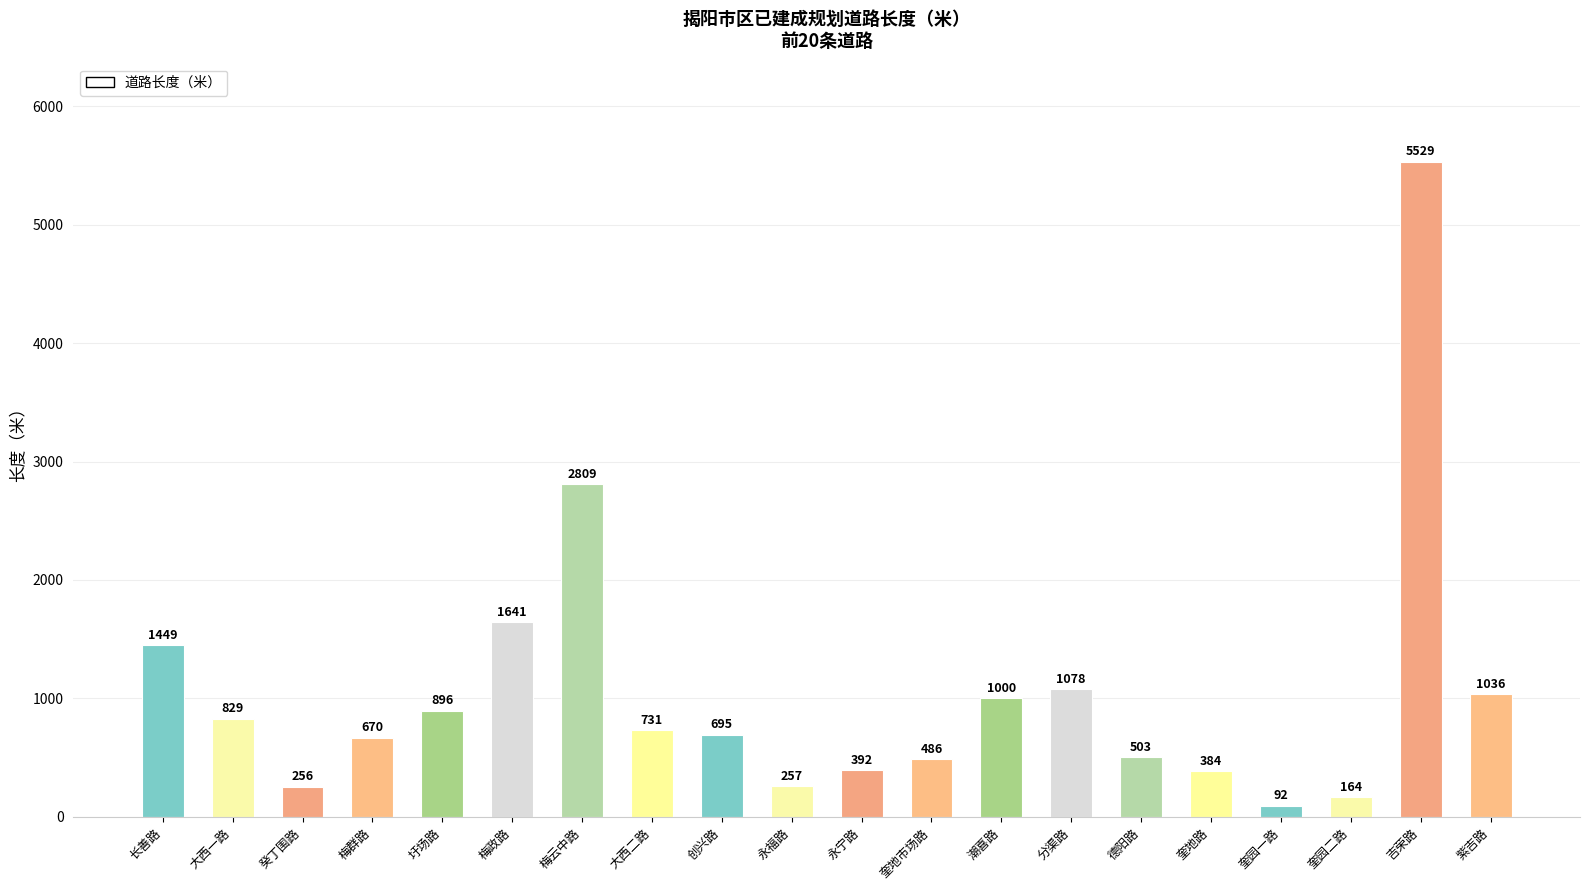

What is the label of the 19th bar from the right?

大西一路